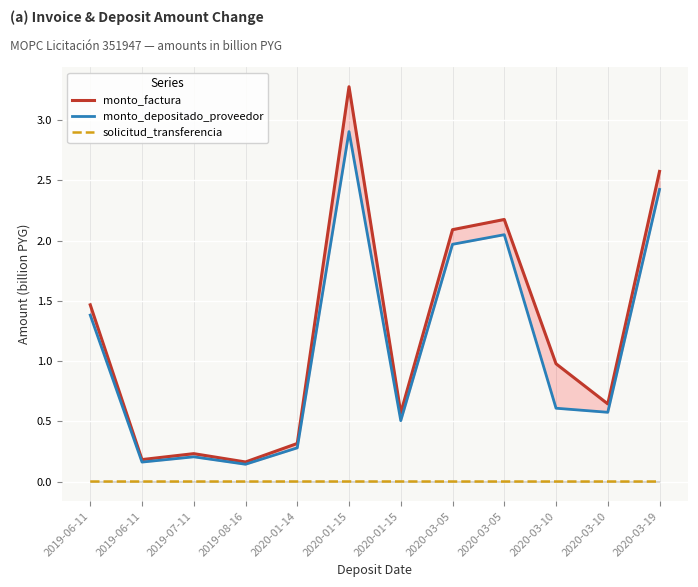

Rank the series at 2020-03-05 from lowest to highest value.

solicitud_transferencia, monto_depositado_proveedor, monto_factura